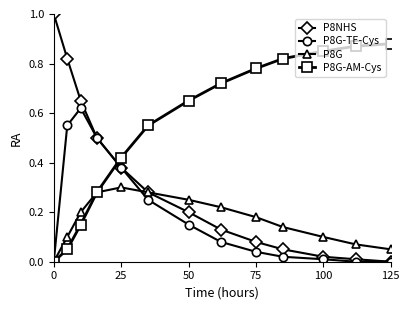

List the series in order of their peak value, highest first.

P8NHS, P8G-AM-Cys, P8G-TE-Cys, P8G